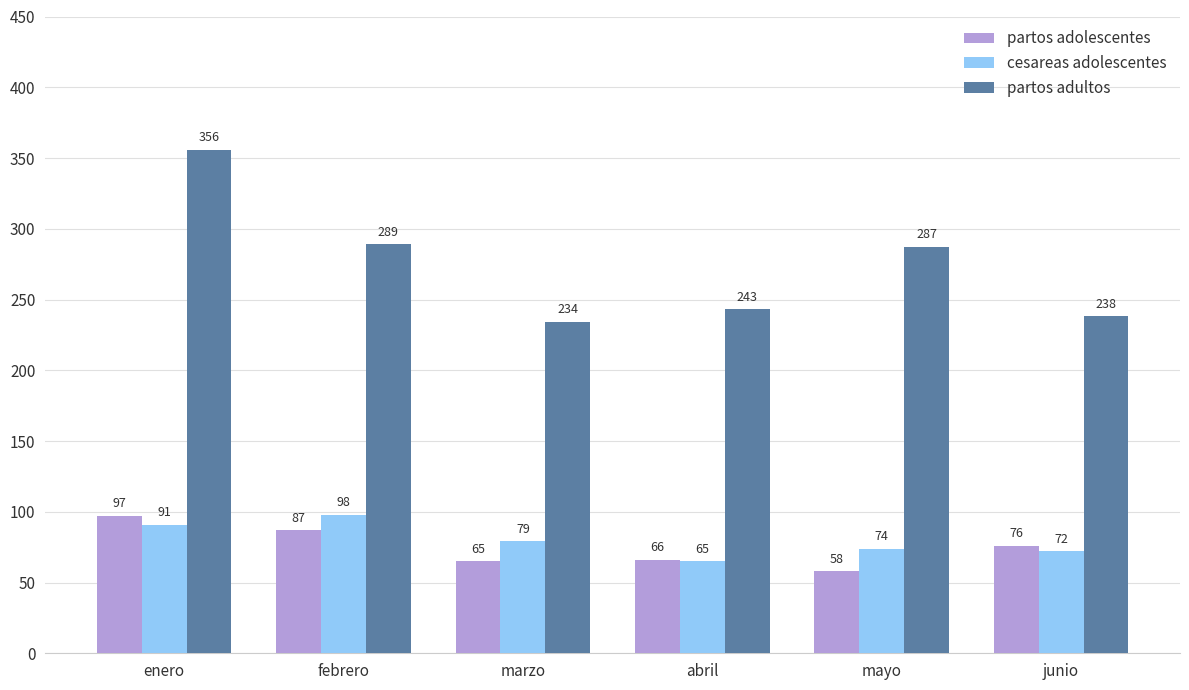

What is the sum of the partos adultos values at marzo and febrero?

523